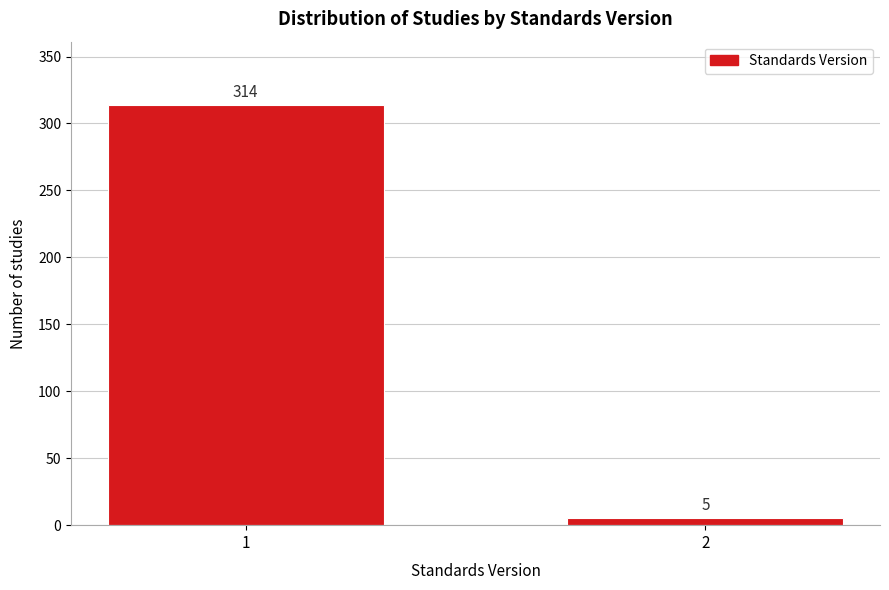

Reading left to right, transcribe all the data shown in this chart.

1=314	2=5